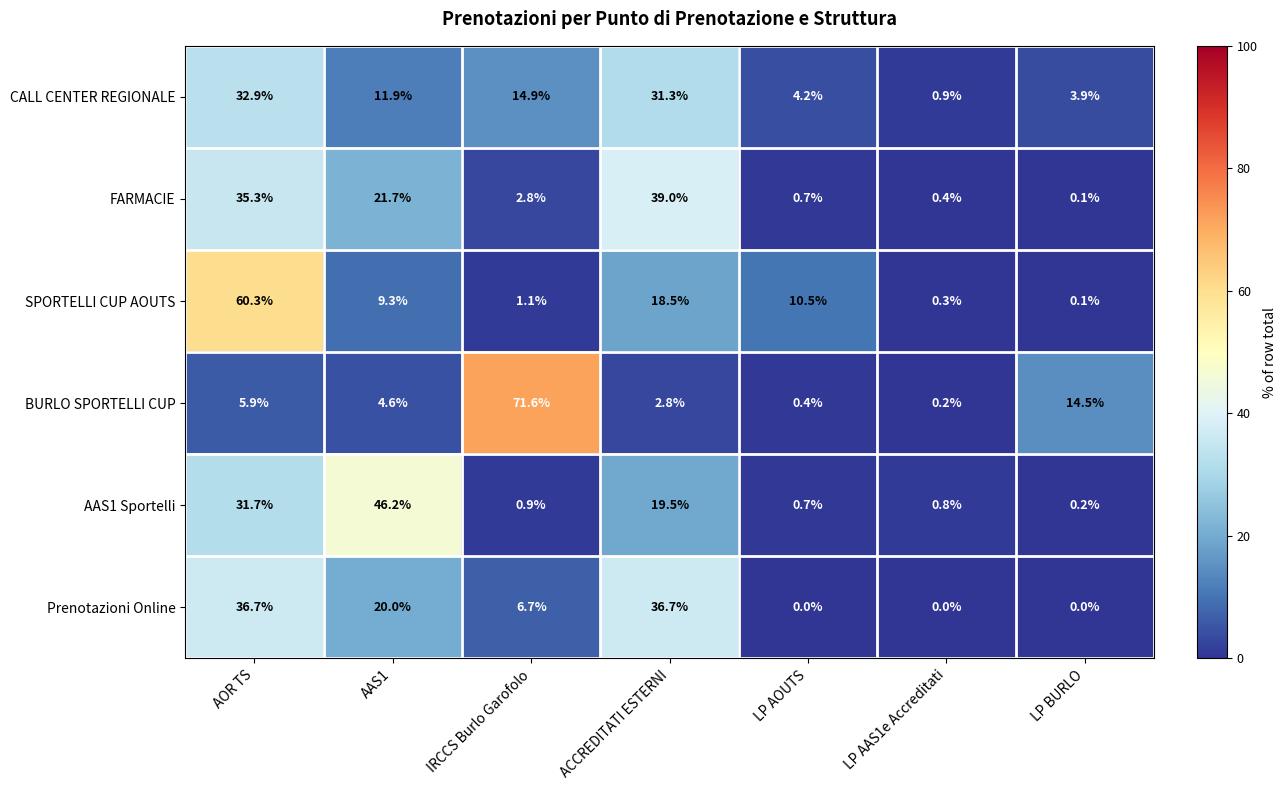

True or false: CALL CENTER REGIONALE has a value of 6.6 at ACCREDITATI ESTERNI.

False